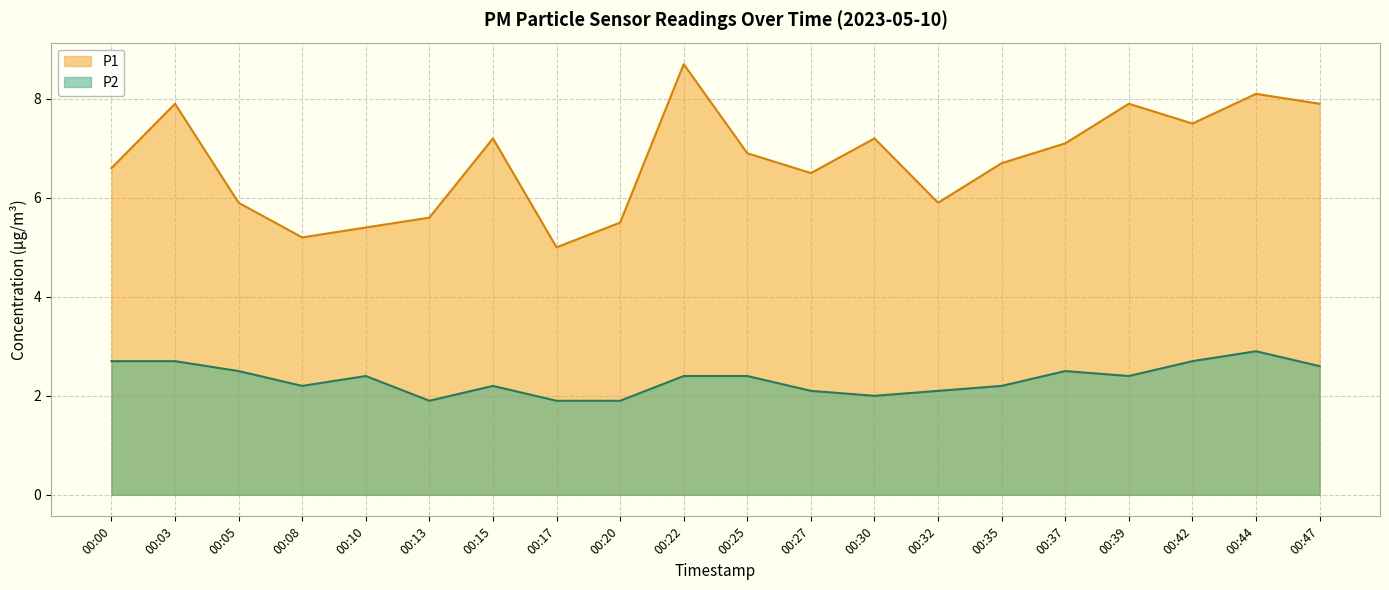

At how many categories does at least one series exceed 5?

19